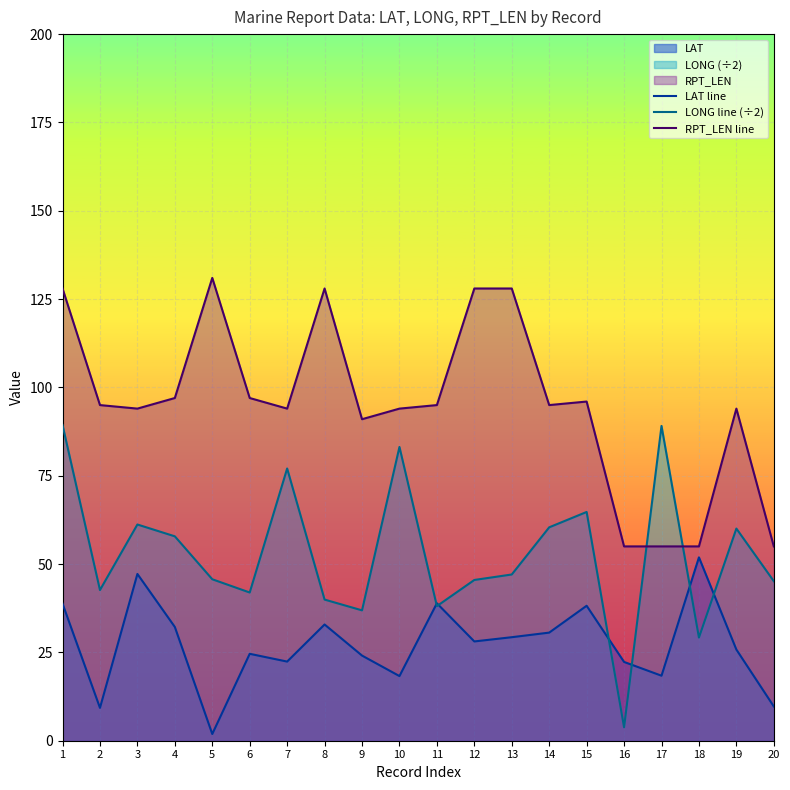

What is the sum of all LONG line (÷2) values?

1058.8